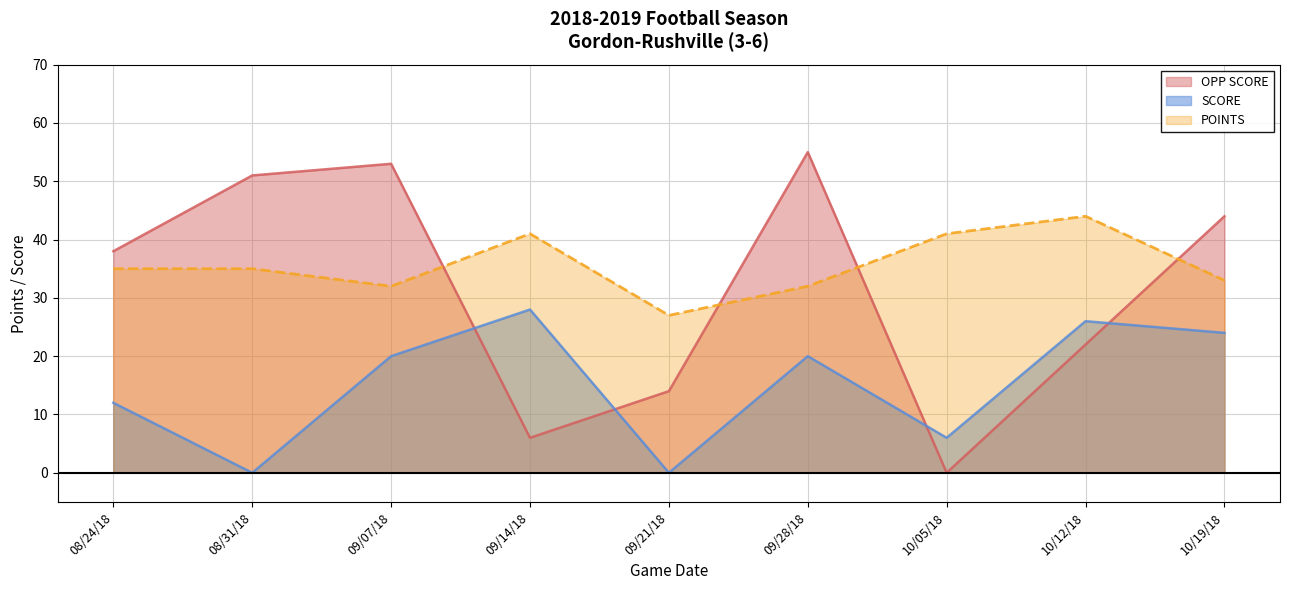

Reading right to left, transcribe all the data shown in this chart.

SCORE: 24	26	6	20	0	28	20	0	12
OPP SCORE: 44	22	0	55	14	6	53	51	38
POINTS: 33	44	41	32	27	41	32	35	35